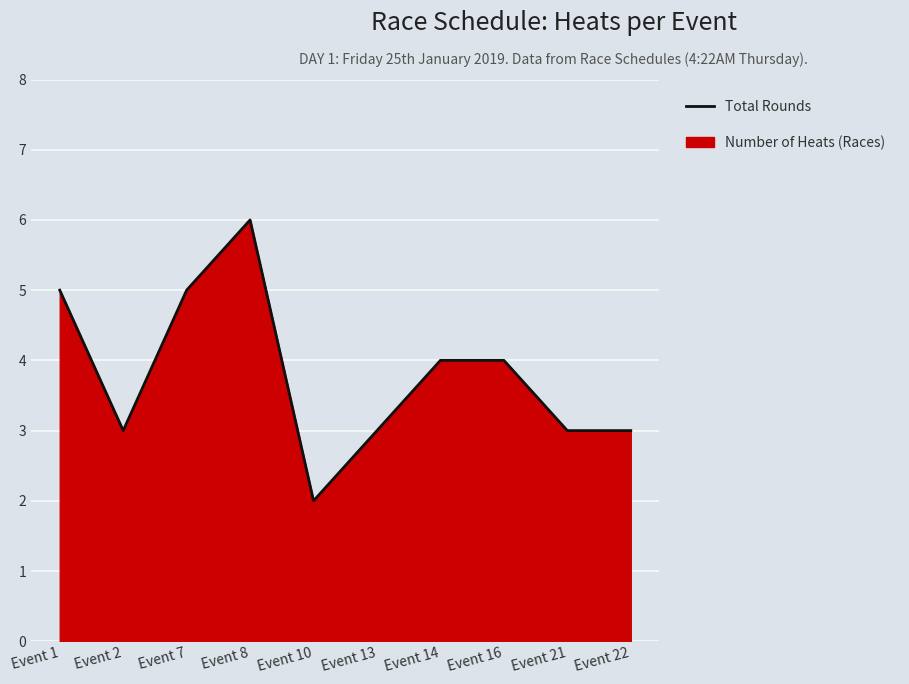

Count the values in the range 3 to 5.

8